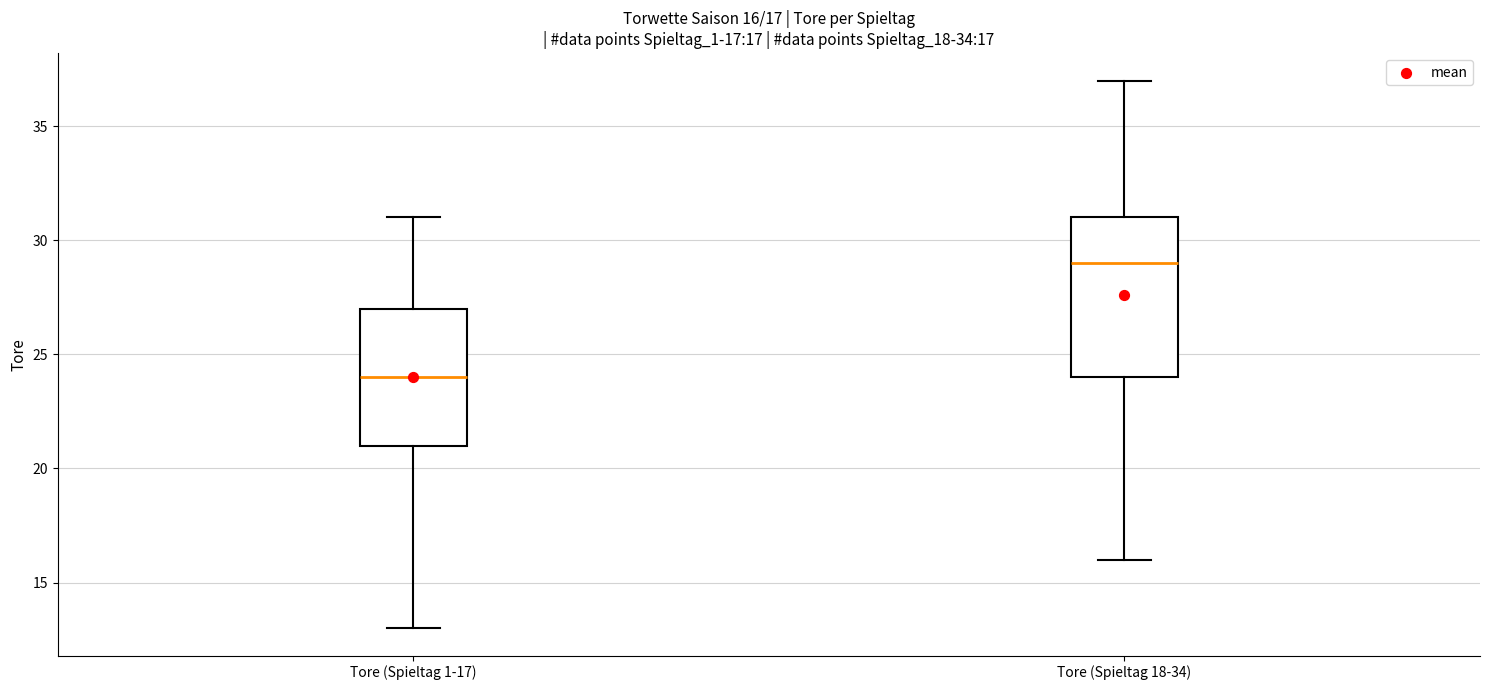

Which box's median line is the highest?

Tore (Spieltag 18-34)